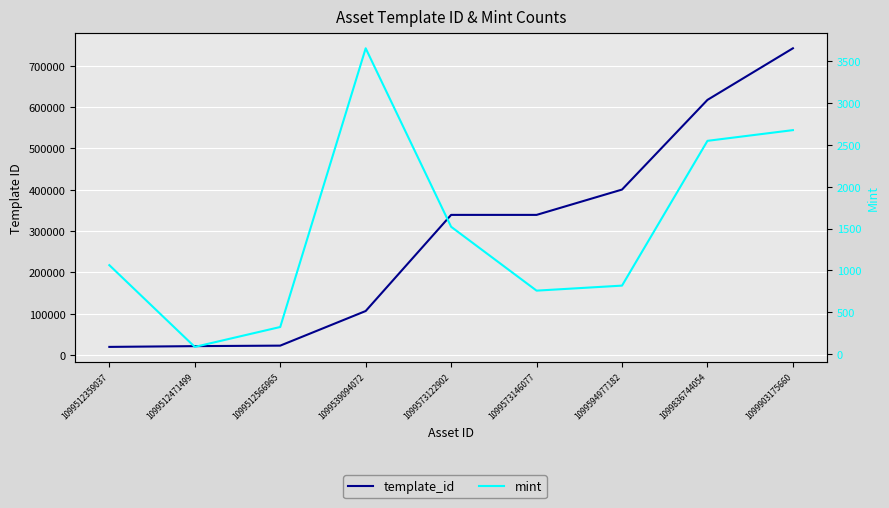

Reading left to right, list all the values displayed in this chart.

template_id: 1099512359037=19842	1099512471499=21700	1099512566965=22896	1099539094072=106640	1099573122902=339228	1099573146077=339233	1099594977182=400511	1099836744054=617504	1099903175660=742319
mint: 1099512359037=1064	1099512471499=86	1099512566965=324	1099539094072=3658	1099573122902=1523	1099573146077=759	1099594977182=819	1099836744054=2551	1099903175660=2679